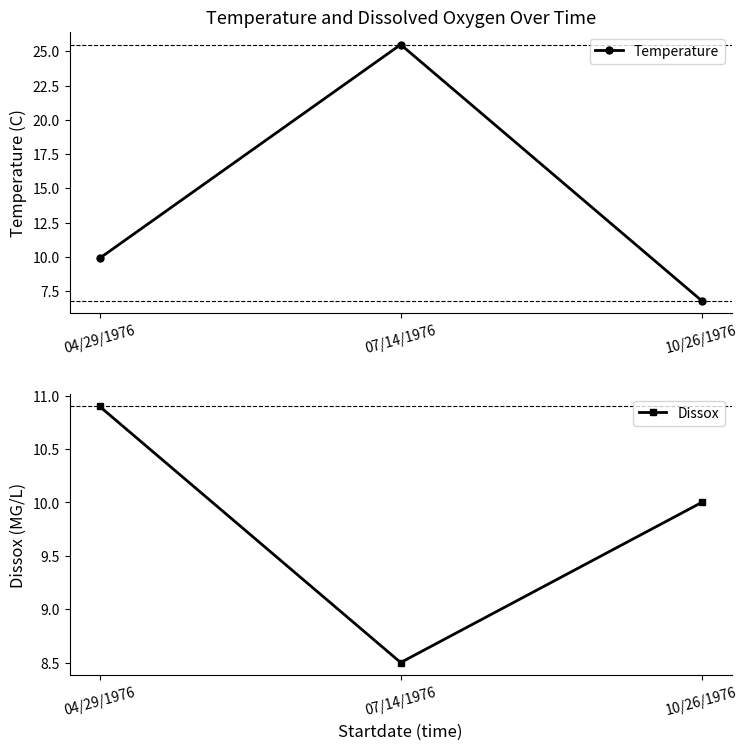

What is the smallest value displayed?

6.8